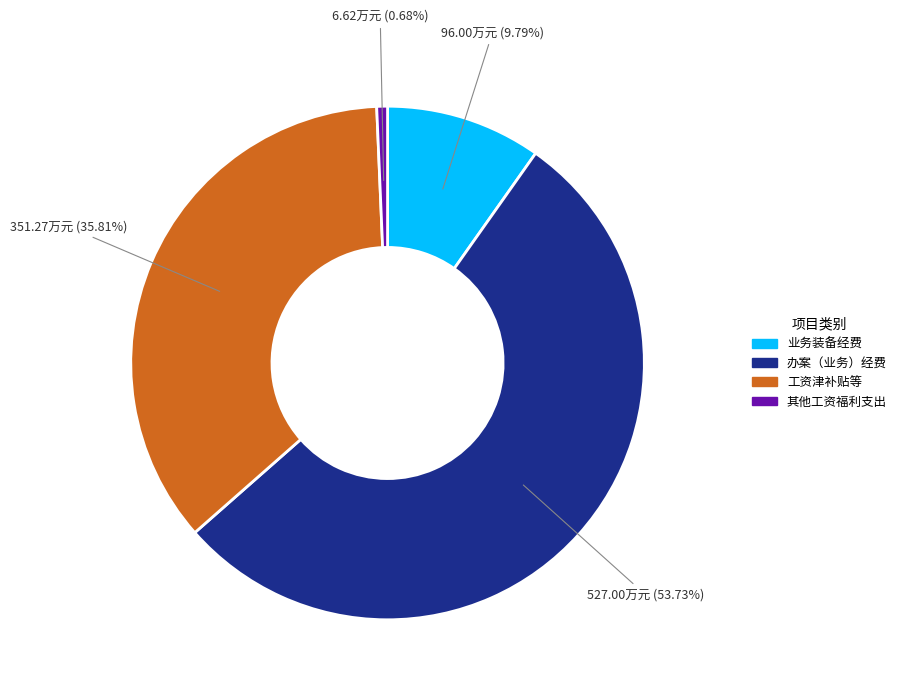

What is the total percentage of 办案（业务）经费 and 工资津补贴等?

89.5%